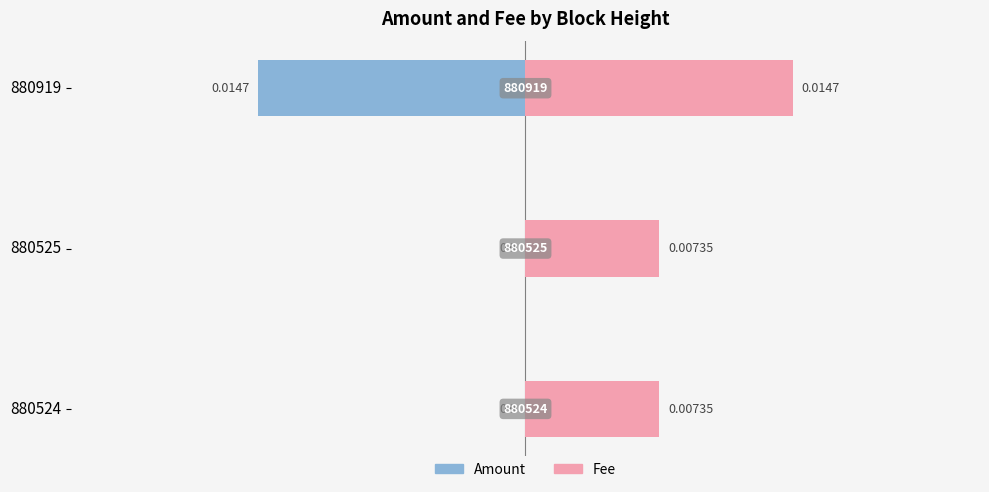

Rank the series by their maximum value, from lowest to highest.

Amount, Fee